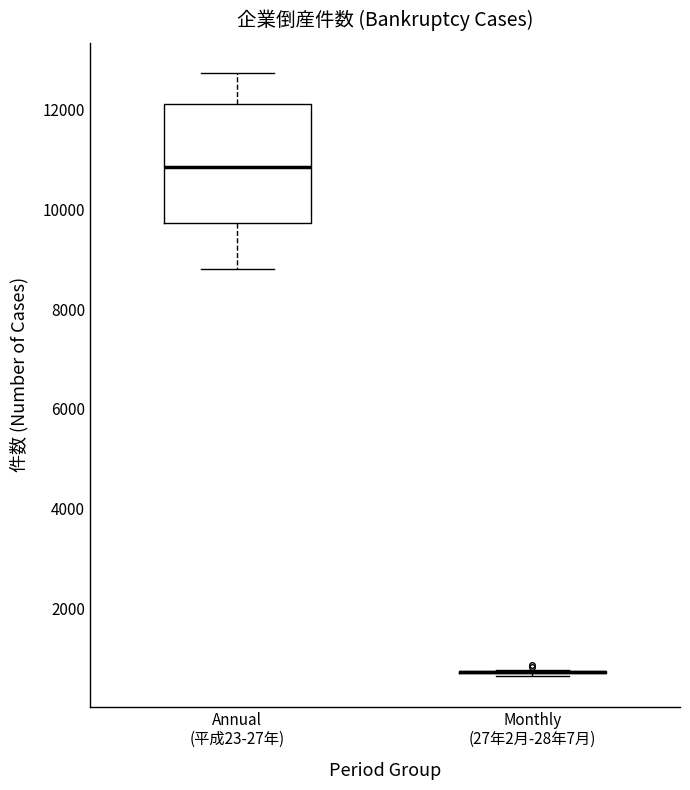

Reading left to right, transcribe this box plot: for each box, give where its median line is, the range the box spans, and where its two whiskers end, as read against the y-axis. The values are not printed on the chart, so give them approximately, as read against the axis.

Annual (平成23-27年): median 10800, box 9800 to 12200, whiskers 8800 to 12800
Monthly (27年2月-28年7月): box collapsed to a line at 800, whiskers 600 to 800